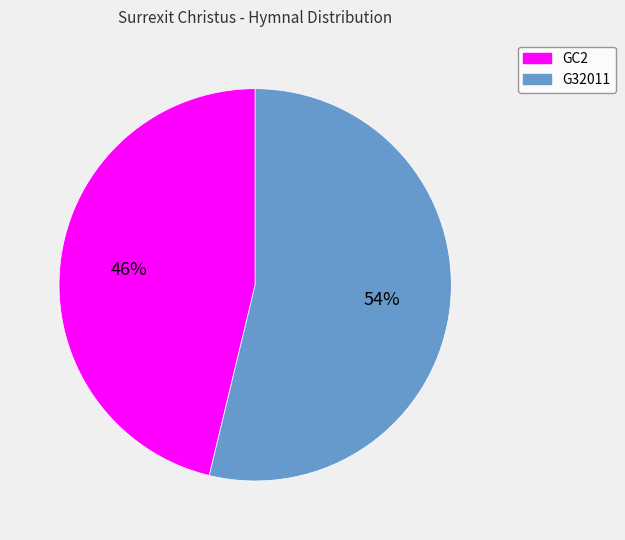

Which slice represents more than half of the pie?

G32011